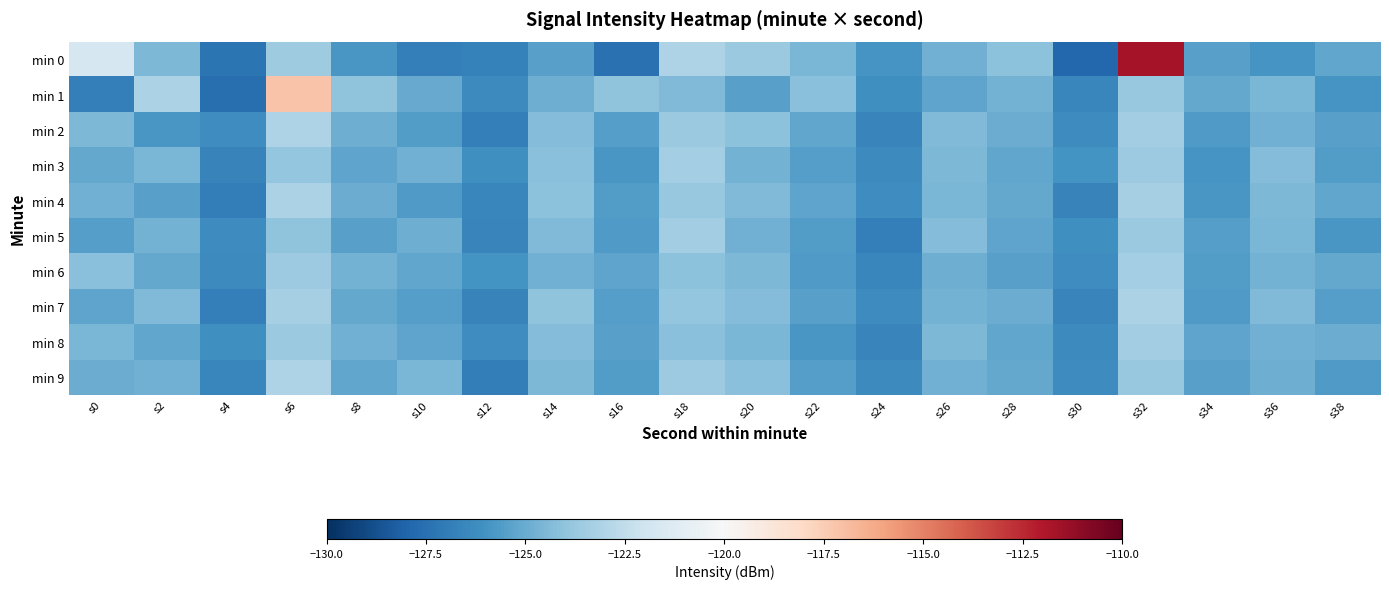

At which category does the chart reach its peak across all series?

s32